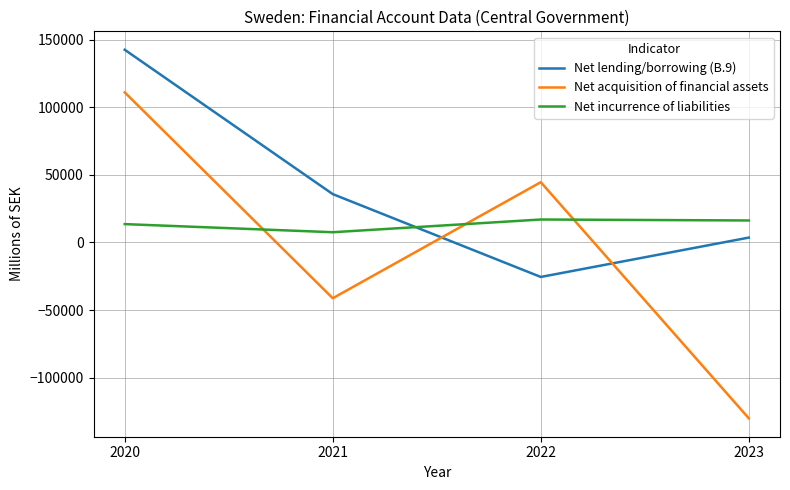

What are all the series names shown in the legend?

Net lending/borrowing (B.9), Net acquisition of financial assets, Net incurrence of liabilities